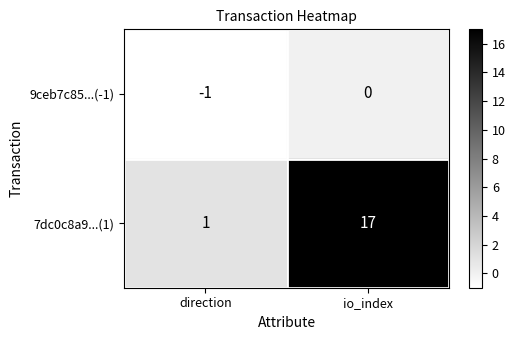

How many values in the 7dc0c8a9...(1) series are below 17?

1